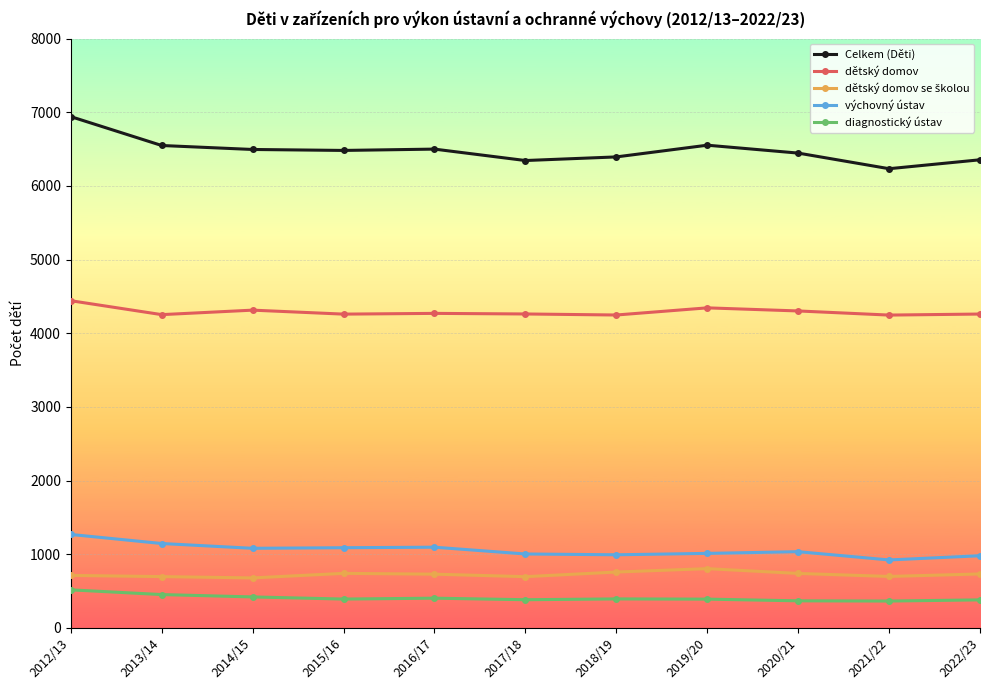

Which series changed the most between 2016/17 and 2021/22?

Celkem (Děti)